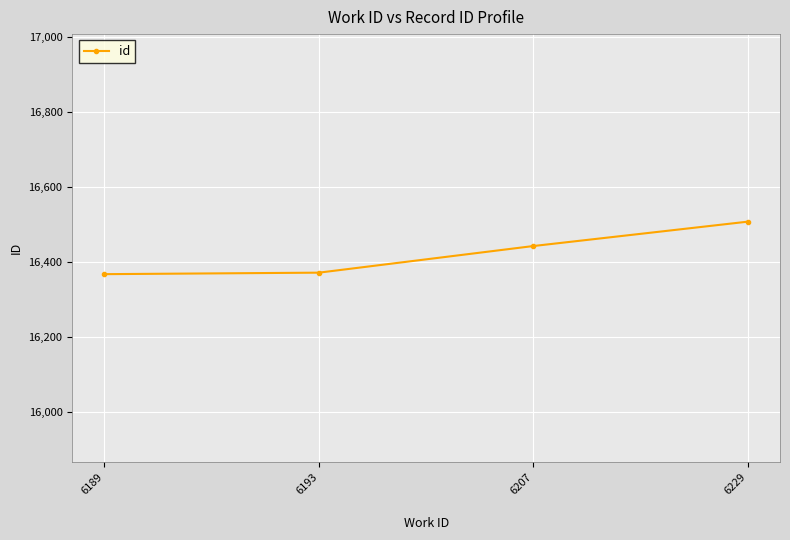

True or false: there are more than 1 points higher than both neighbors.

False